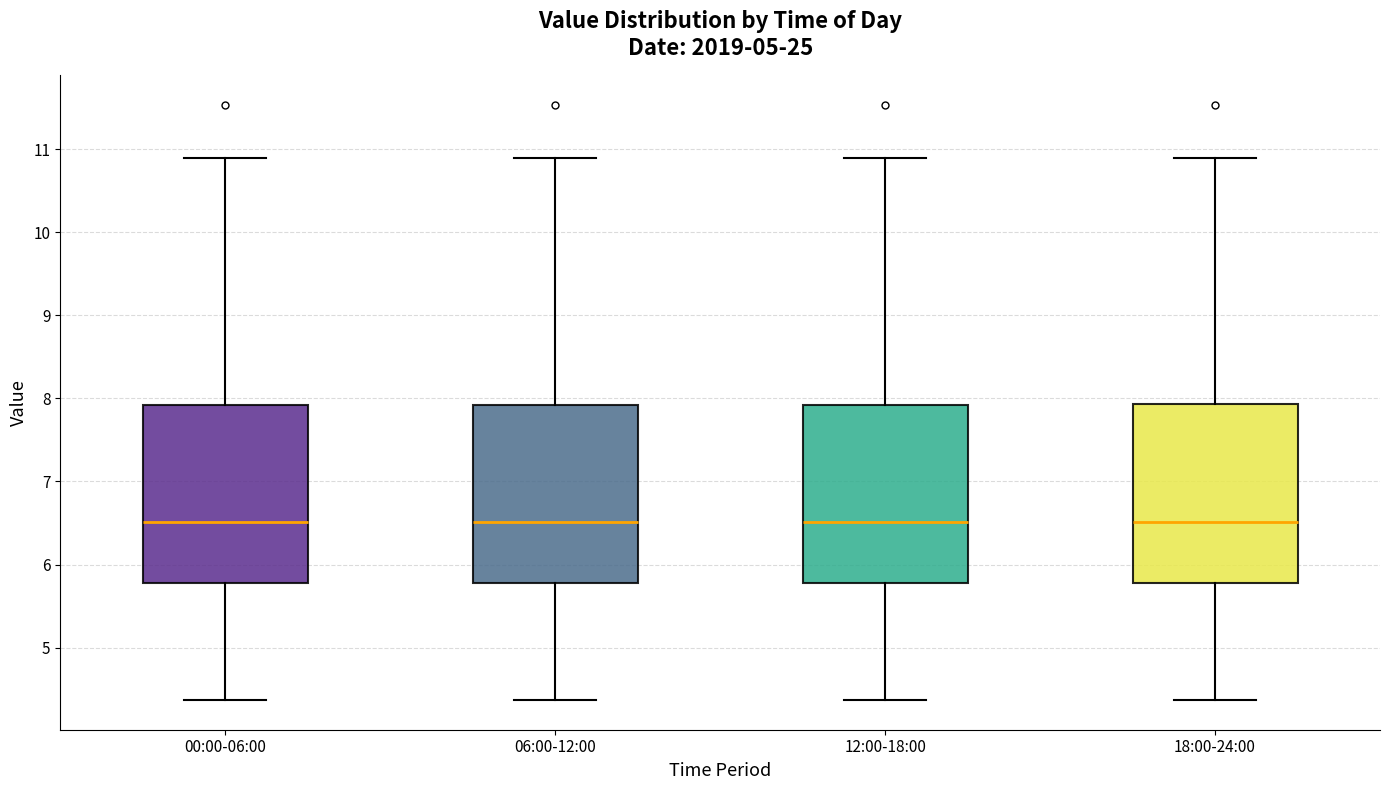

Reading left to right, read every box against the y-axis: the position of its median line, the range the box covers, and the ends of its whiskers. The values are not printed on the chart, so give them approximately, as read against the axis.

00:00-06:00: median 6.5, box 5.8 to 7.9, whiskers 4.4 to 10.9
06:00-12:00: median 6.5, box 5.8 to 7.9, whiskers 4.4 to 10.9
12:00-18:00: median 6.5, box 5.8 to 7.9, whiskers 4.4 to 10.9
18:00-24:00: median 6.5, box 5.8 to 7.9, whiskers 4.4 to 10.9